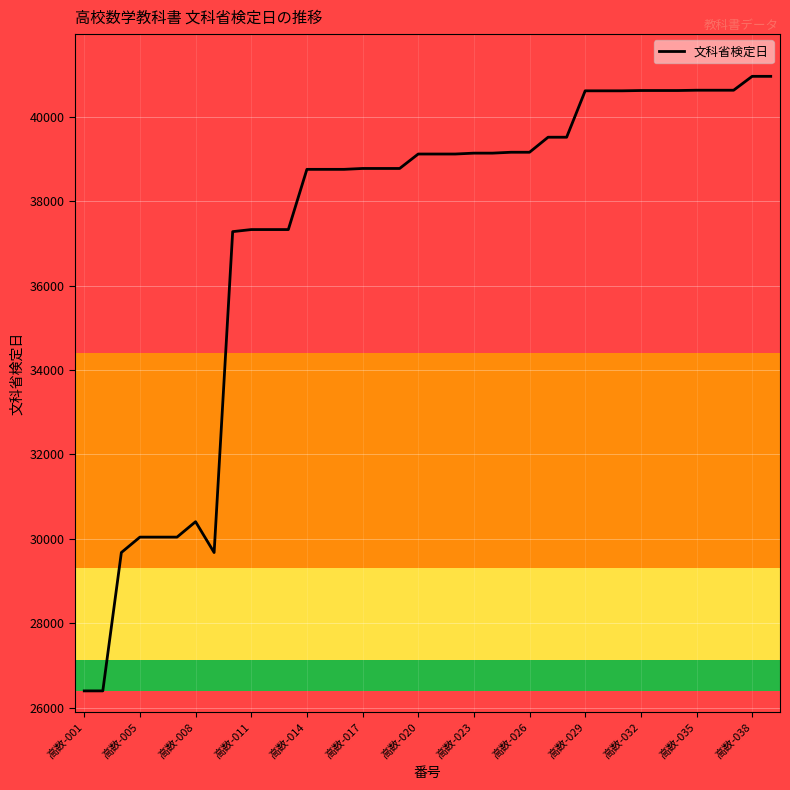

What is the minimum value shown in the chart?

26399